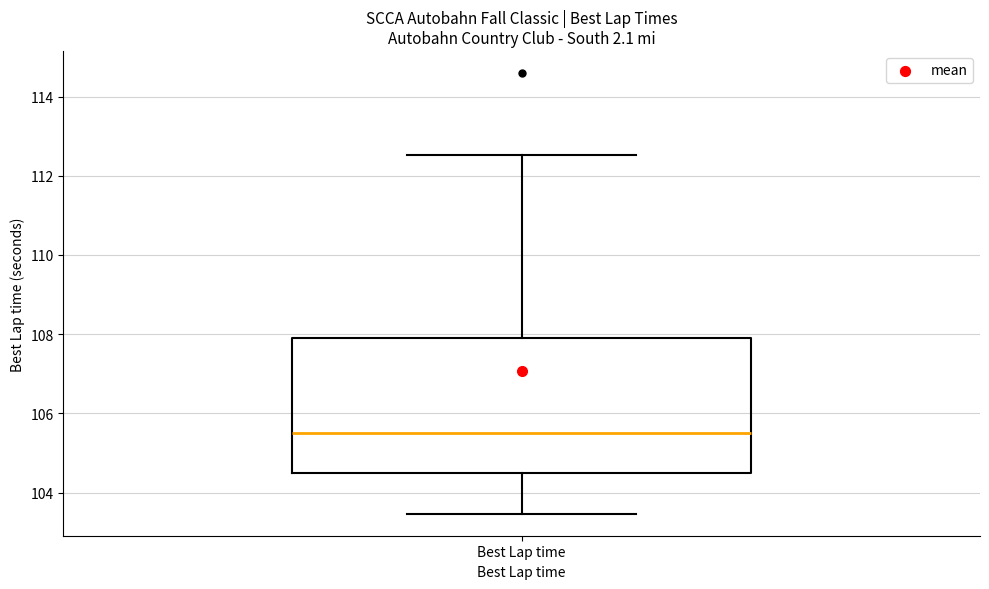

Where does the upper whisker of the box for Best Lap time end on the y-axis? The values are not printed on the chart, so give them approximately, as read against the axis.

112.6